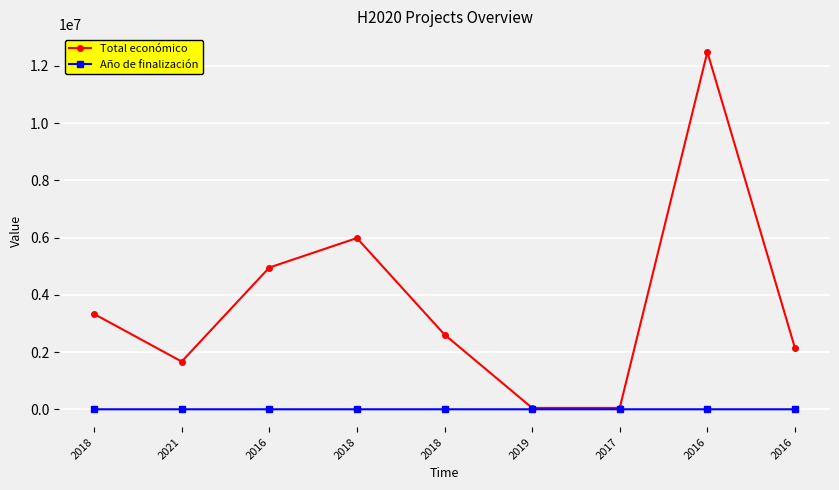

Which series has the widest spread of values?

Total económico